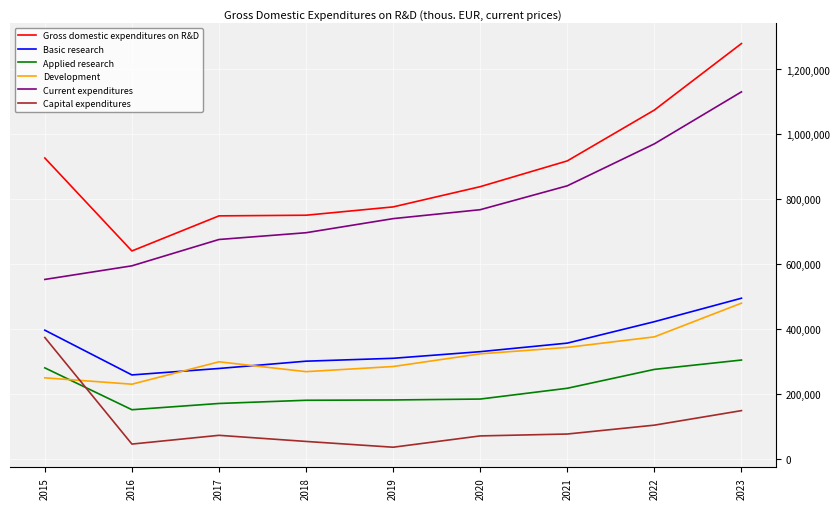

Which series changed the most between 2017 and 2023?

Gross domestic expenditures on R&D